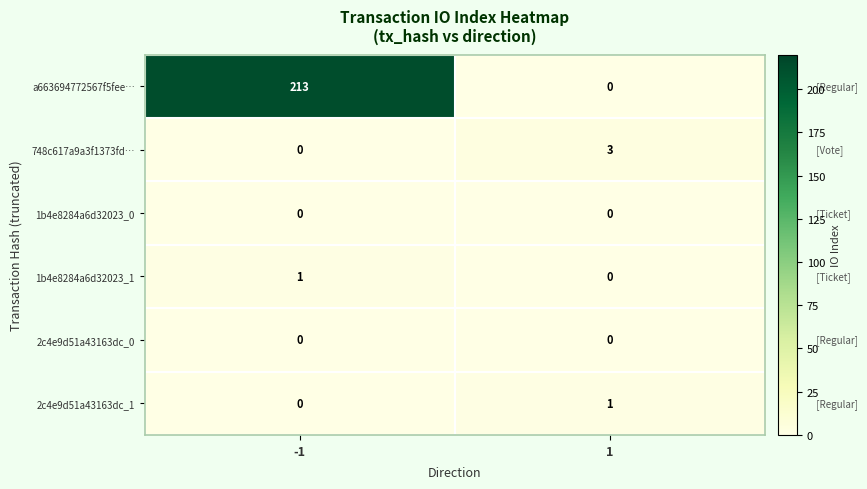

Is it true that a663694772567f5fee… equals -97 at 1?

False